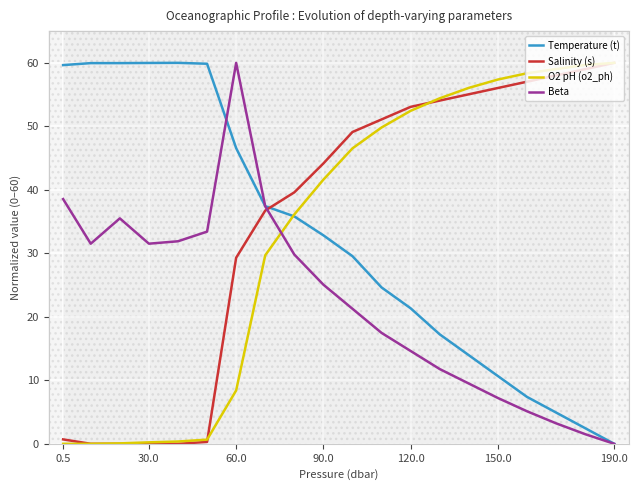

After their last crossing, which series has the higher values: Temperature (t) or Salinity (s)?

Salinity (s)